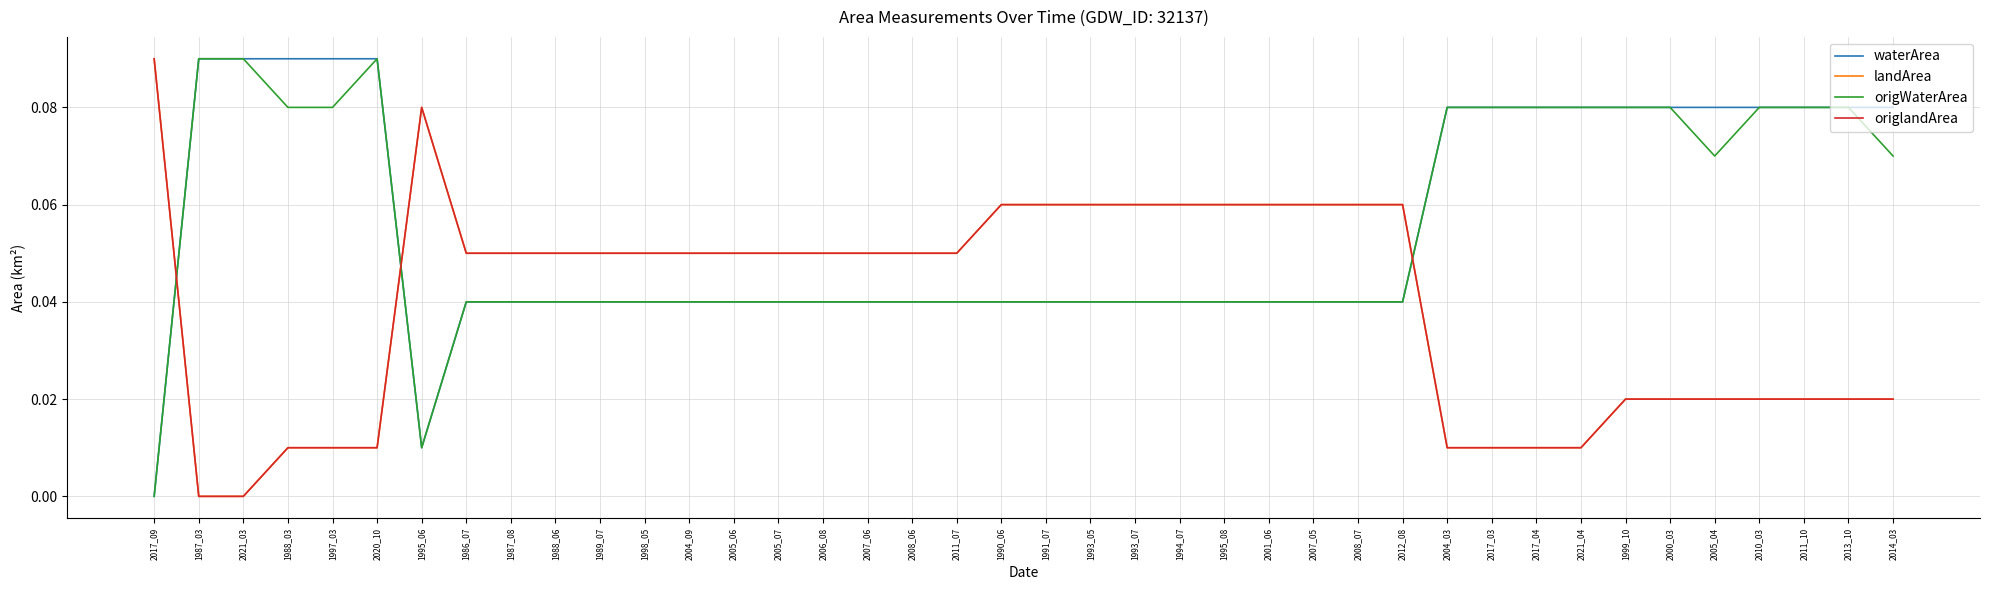

What is the approximate value of origlandArea at 1990_06?

0.1